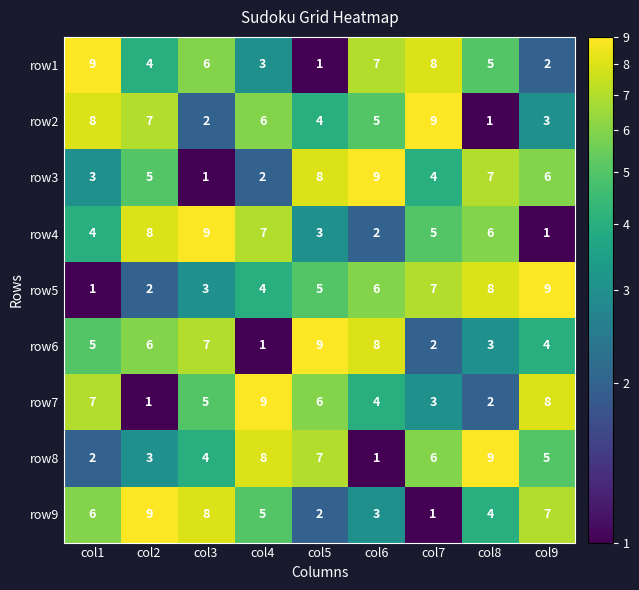

Count the row1 values in the range 3 to 7.

5